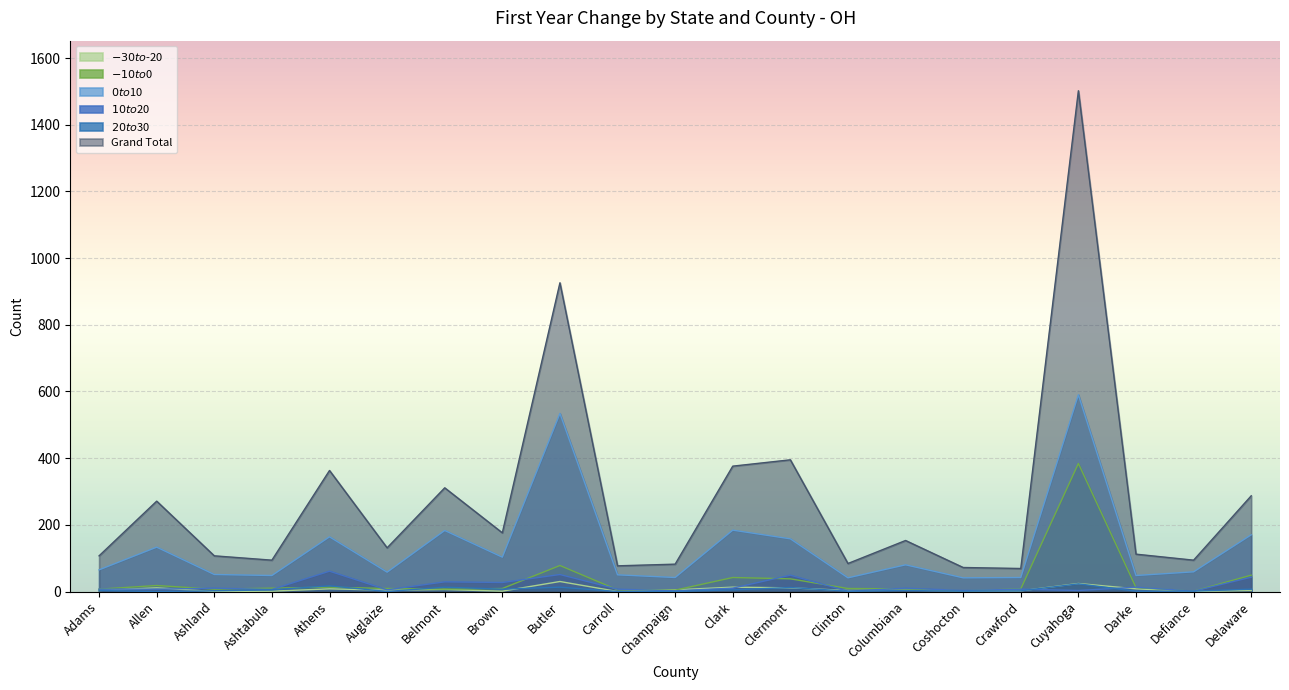

Where does the Grand Total series first go above 131?

Allen